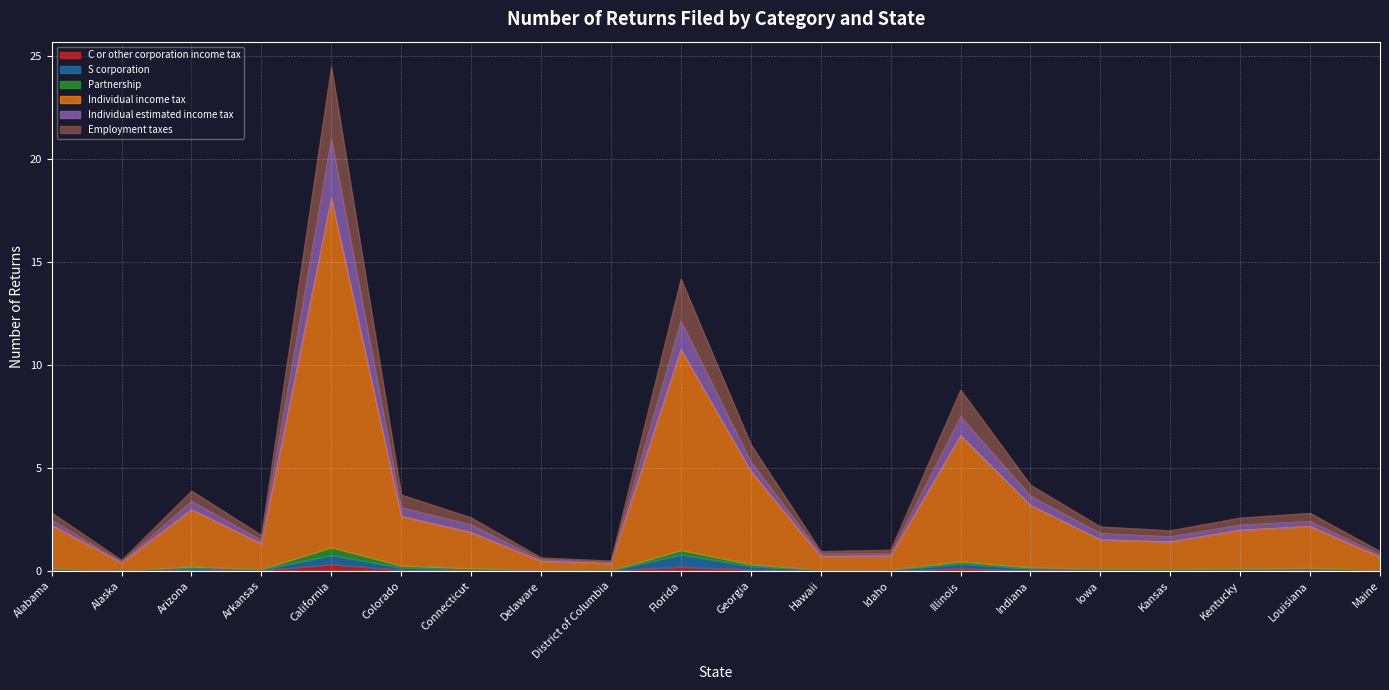

What position from the right is Connecticut?

14